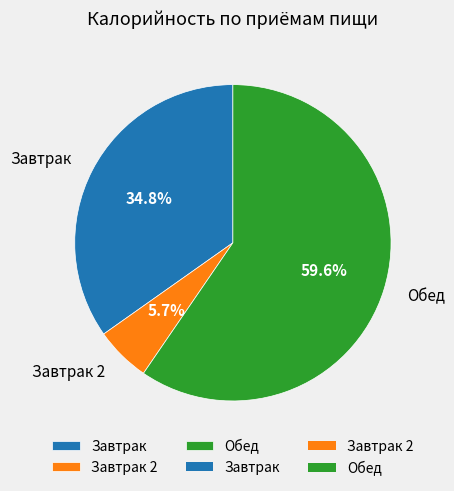

What is the majority slice?

Обед